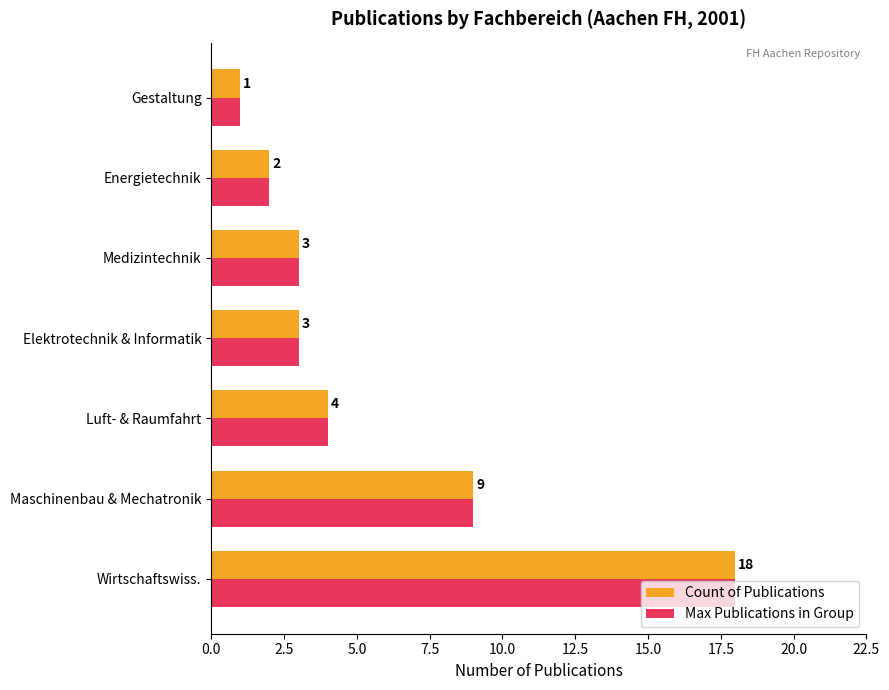

What is the total value across all series at Luft- & Raumfahrt?

8